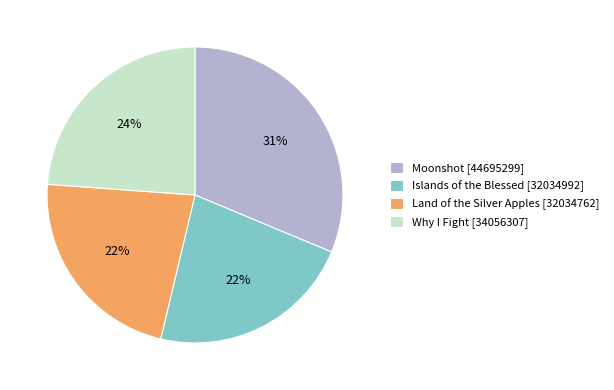

What is the largest slice in the pie chart?

Moonshot